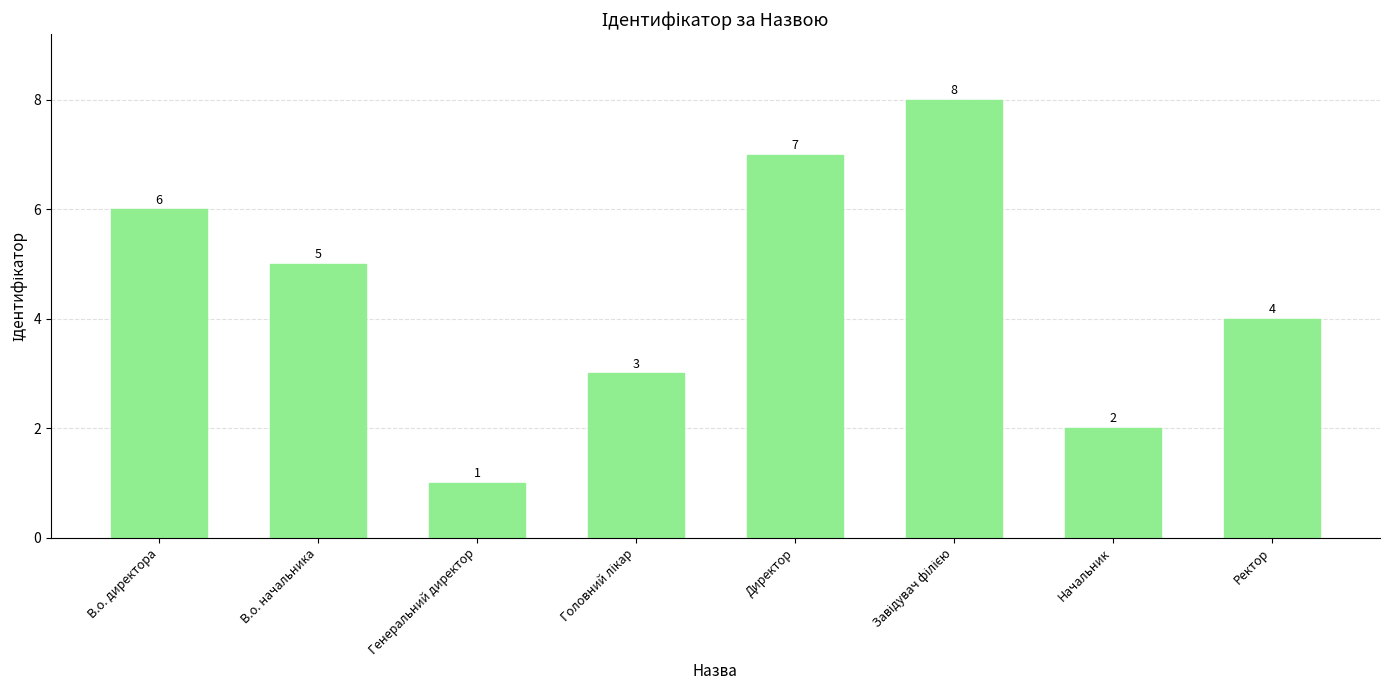

Approximately how many times larger is the value at Директор compared to В.о. директора?

1.2